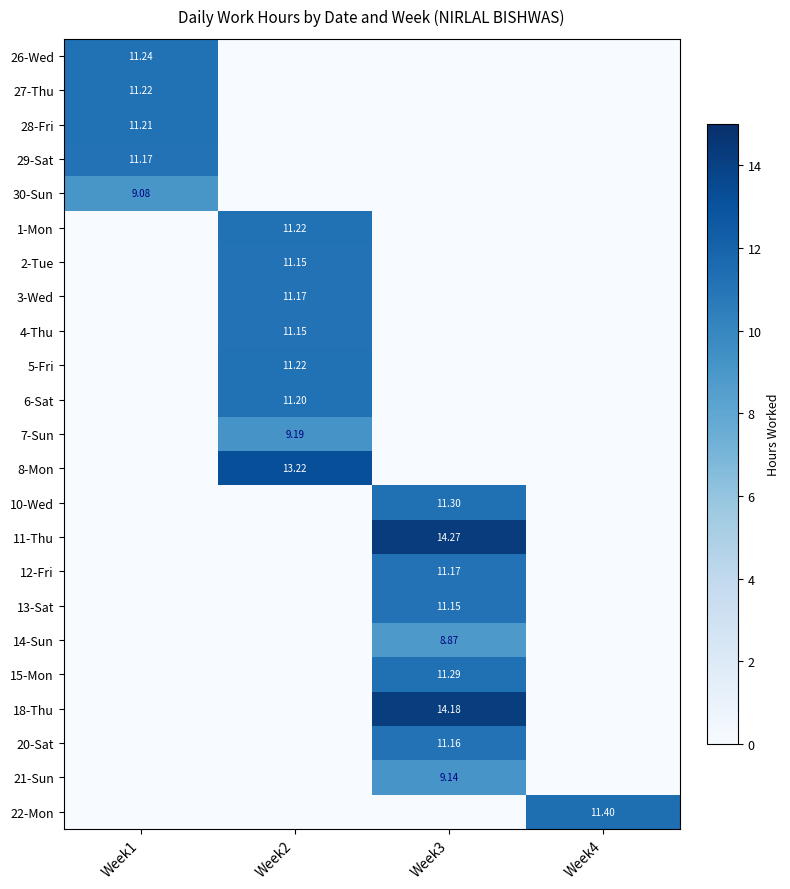

True or false: 12-Fri has a value of -3.5 at Week1.

False